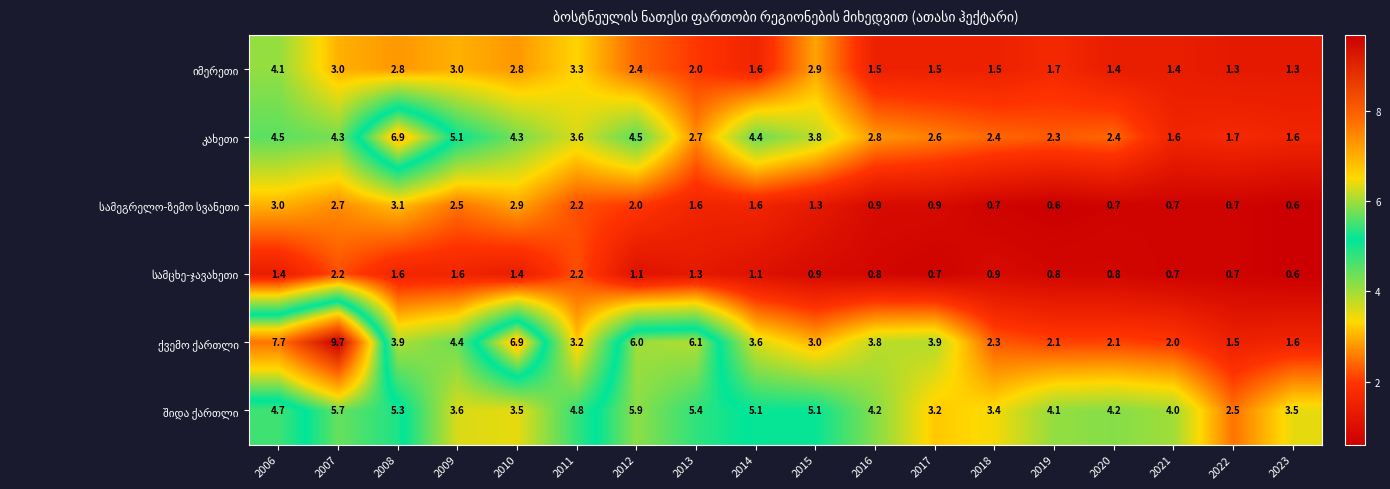

What is the difference between the highest and lowest values at 2021?

3.3